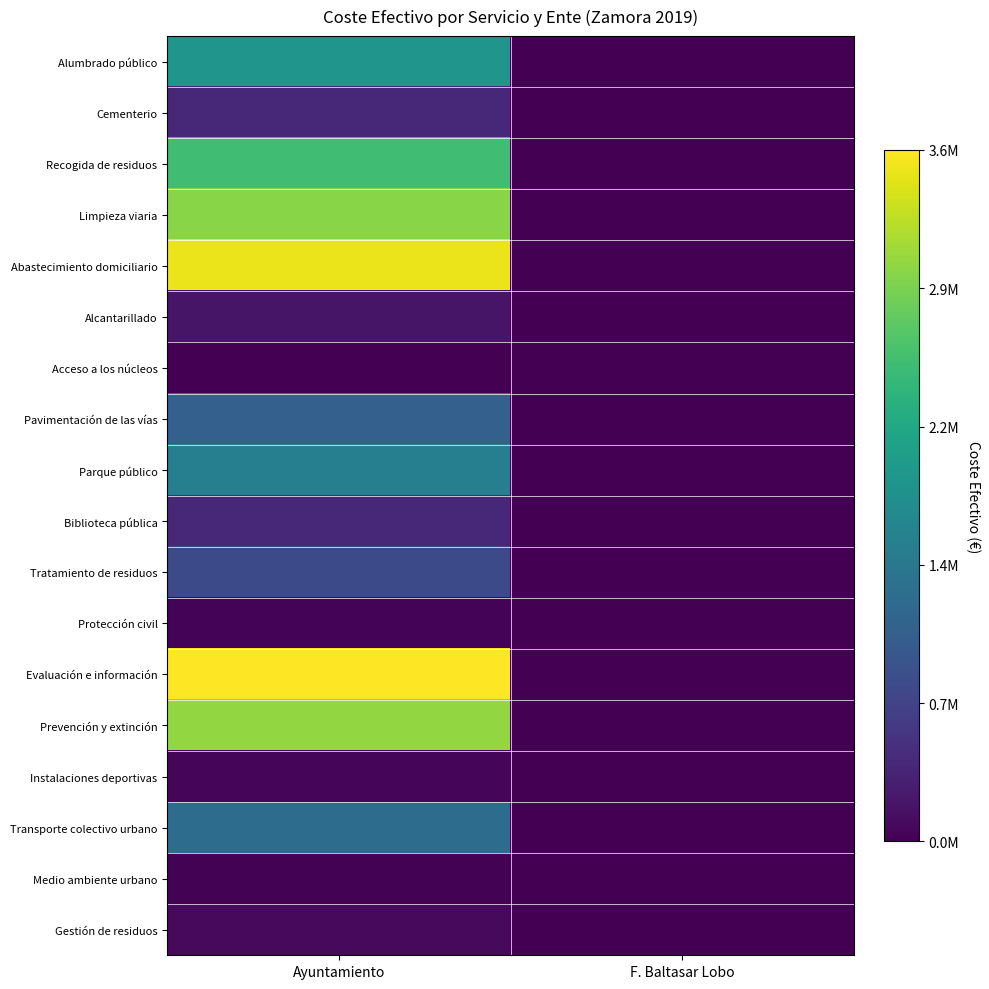

How many distinct data groups are displayed?

18